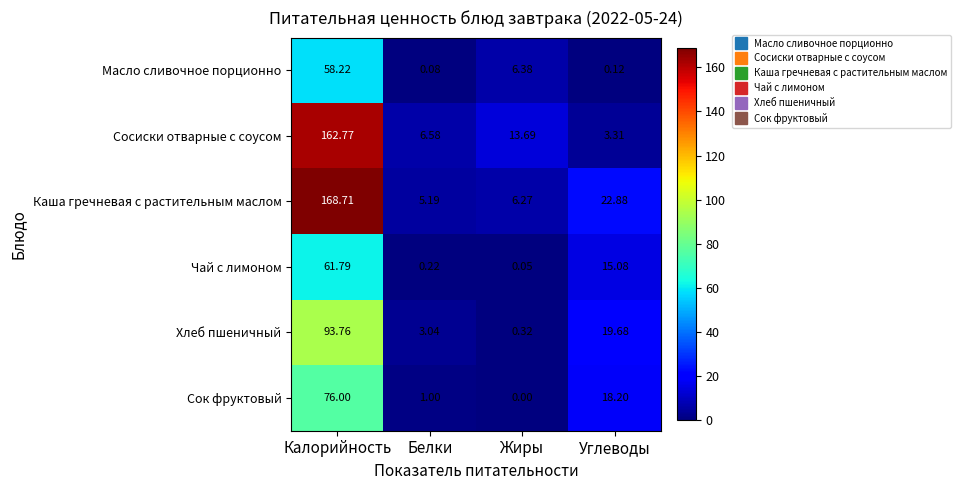

Which series has the largest range (max minus min)?

Каша гречневая с растительным маслом